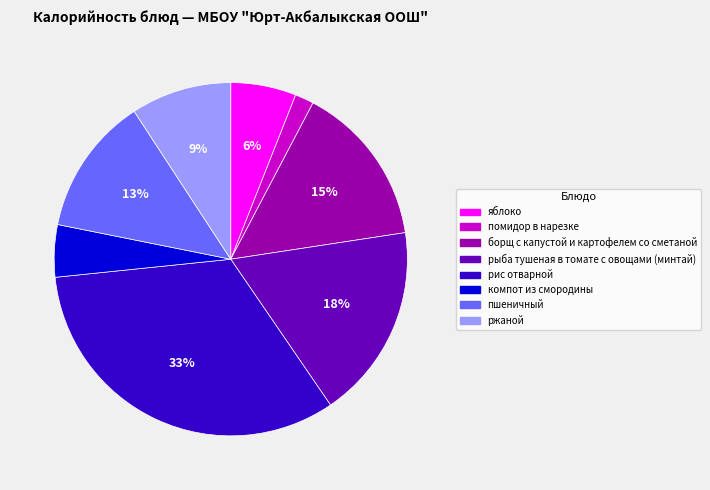

Between яблоко and помидор в нарезке, which is larger?

яблоко